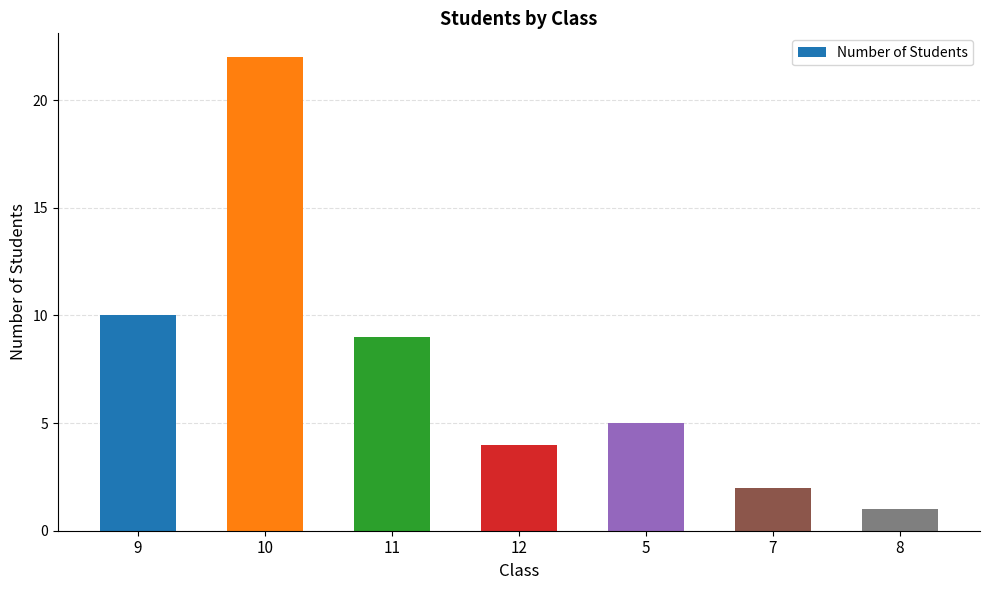

Rank the categories by value from lowest to highest.

8, 7, 12, 5, 11, 9, 10